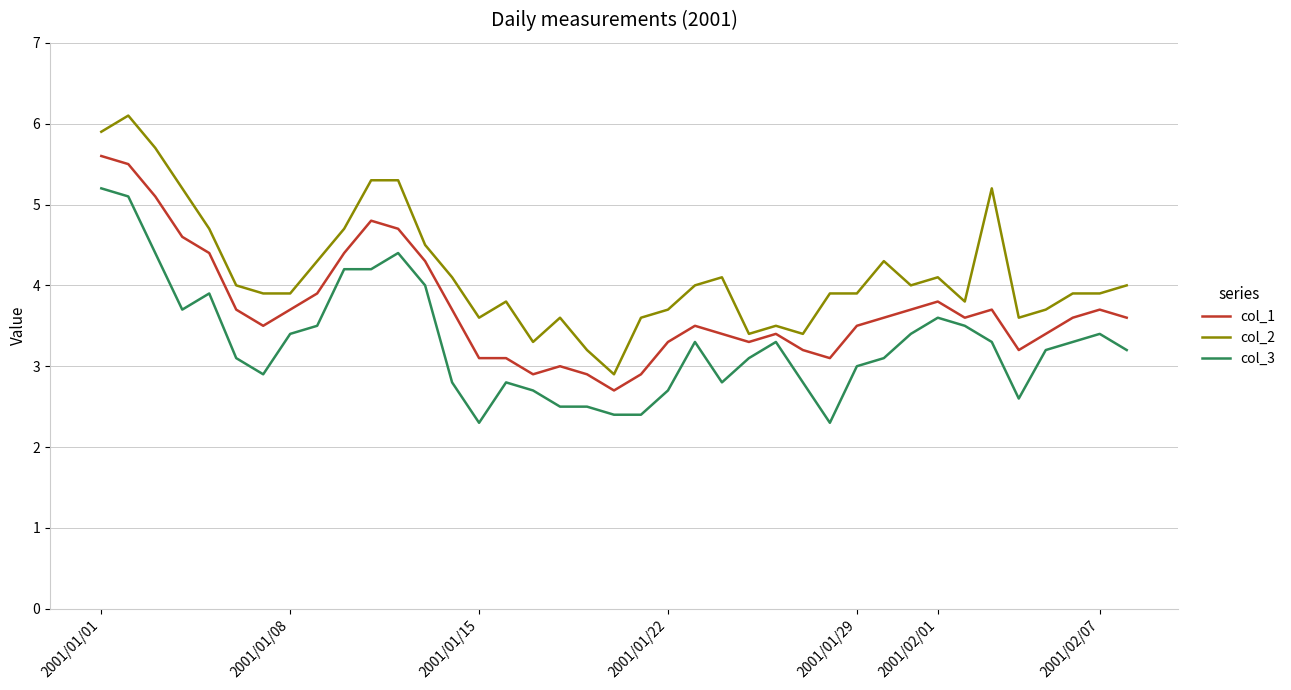

What is the difference between the maximum and minimum values in the col_2 series?

3.2